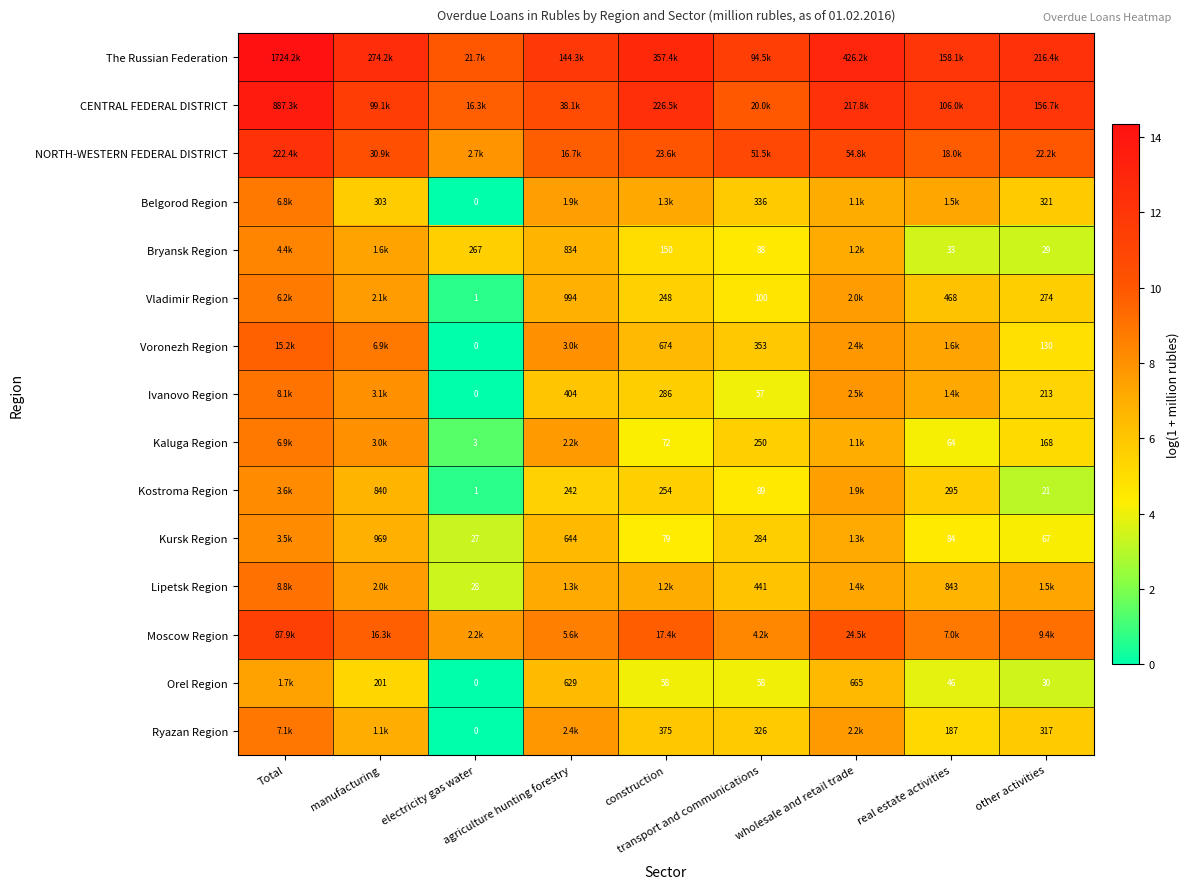

What is the spread (max minus min) of values at real estate activities?

8.4